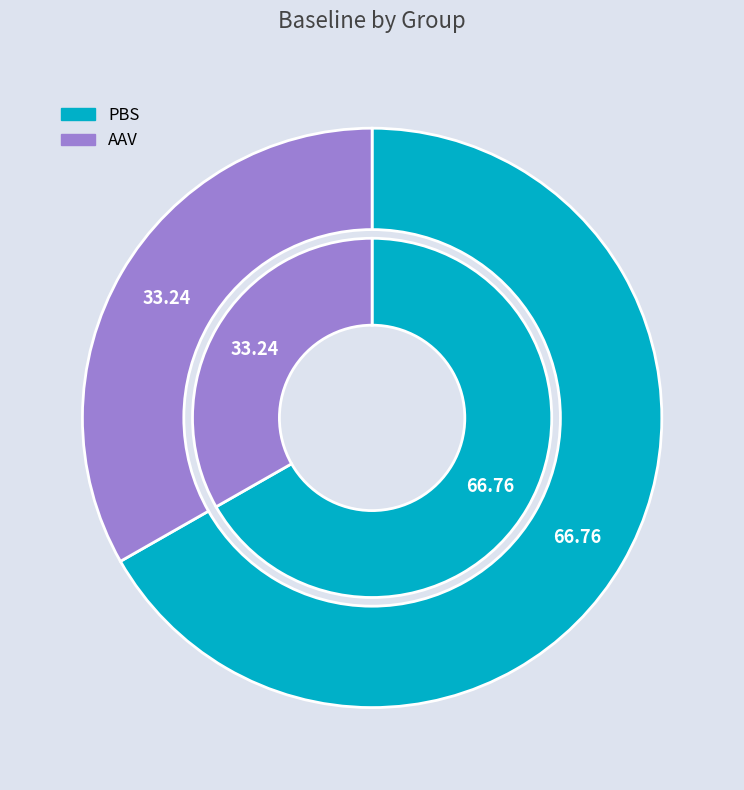

Rank the categories by value from highest to lowest.

PBS, AAV